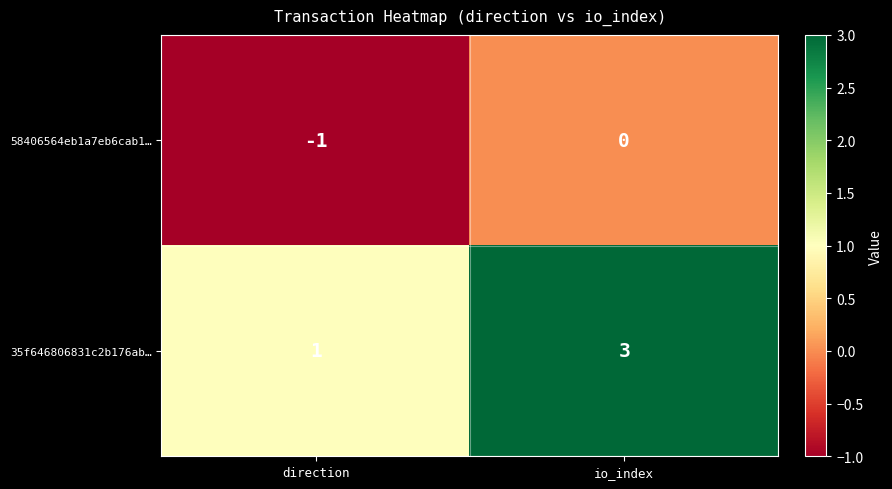

List the series in order of their peak value, lowest first.

58406564eb1a7eb6cab1…, 35f646806831c2b176ab…